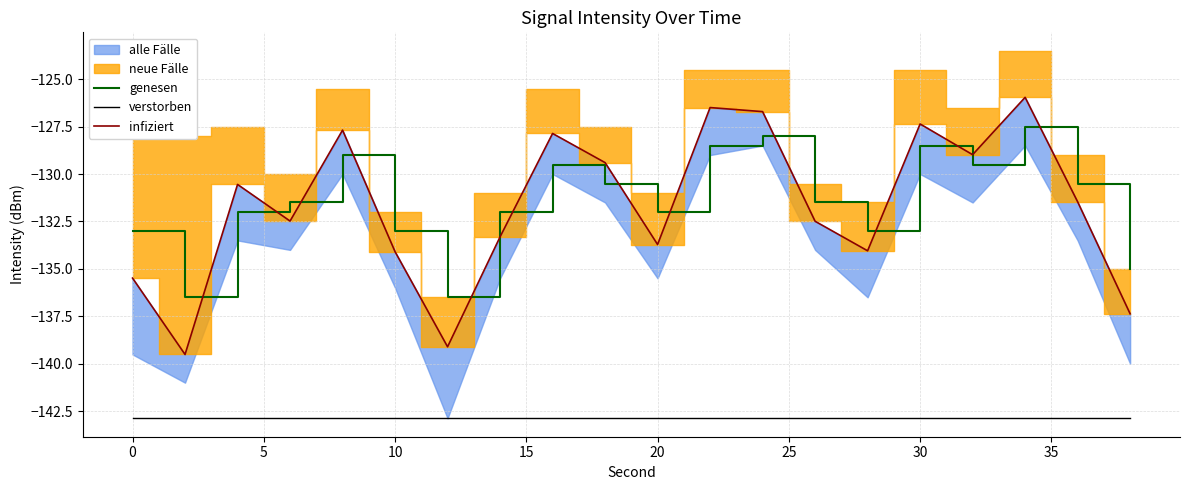

True or false: genesen and verstorben intersect in this chart.

False